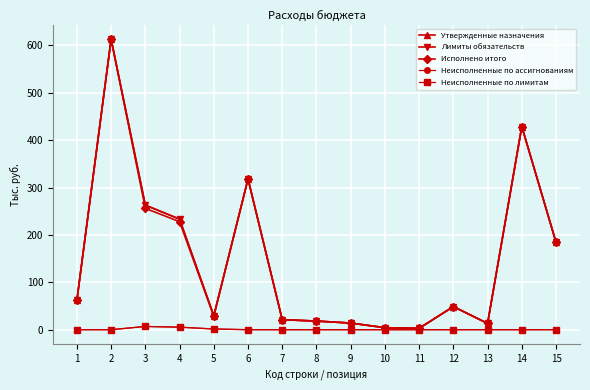

Reading left to right, what are all the values shown in this chart?

Утвержденные назначения: 62.0	612.8	262.8	233.3	29.5	318.1	21.1	18.2	14.0	4.2	2.9	48.7	13.3	428.6	184.3
Лимиты обязательств: 62.0	612.8	262.8	233.3	29.5	318.1	21.1	18.2	14.0	4.2	2.9	48.7	13.3	428.6	184.3
Исполнено итого: 62.0	612.8	255.9	227.9	28.0	318.1	21.1	18.2	14.0	4.2	2.9	48.7	13.3	428.6	184.3
Неисполненные по ассигнованиям: 0.0	0.0	6.8	5.4	1.5	0.0	0.0	0.0	0.0	0.0	0.0	0.0	0.0	0.0	0.0
Неисполненные по лимитам: 0.0	0.0	6.8	5.4	1.5	0.0	0.0	0.0	0.0	0.0	0.0	0.0	0.0	0.0	0.0